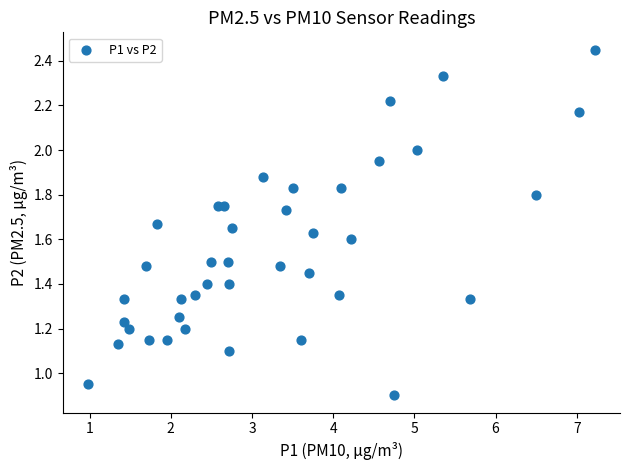

How many points are shown in the scatter plot?

40